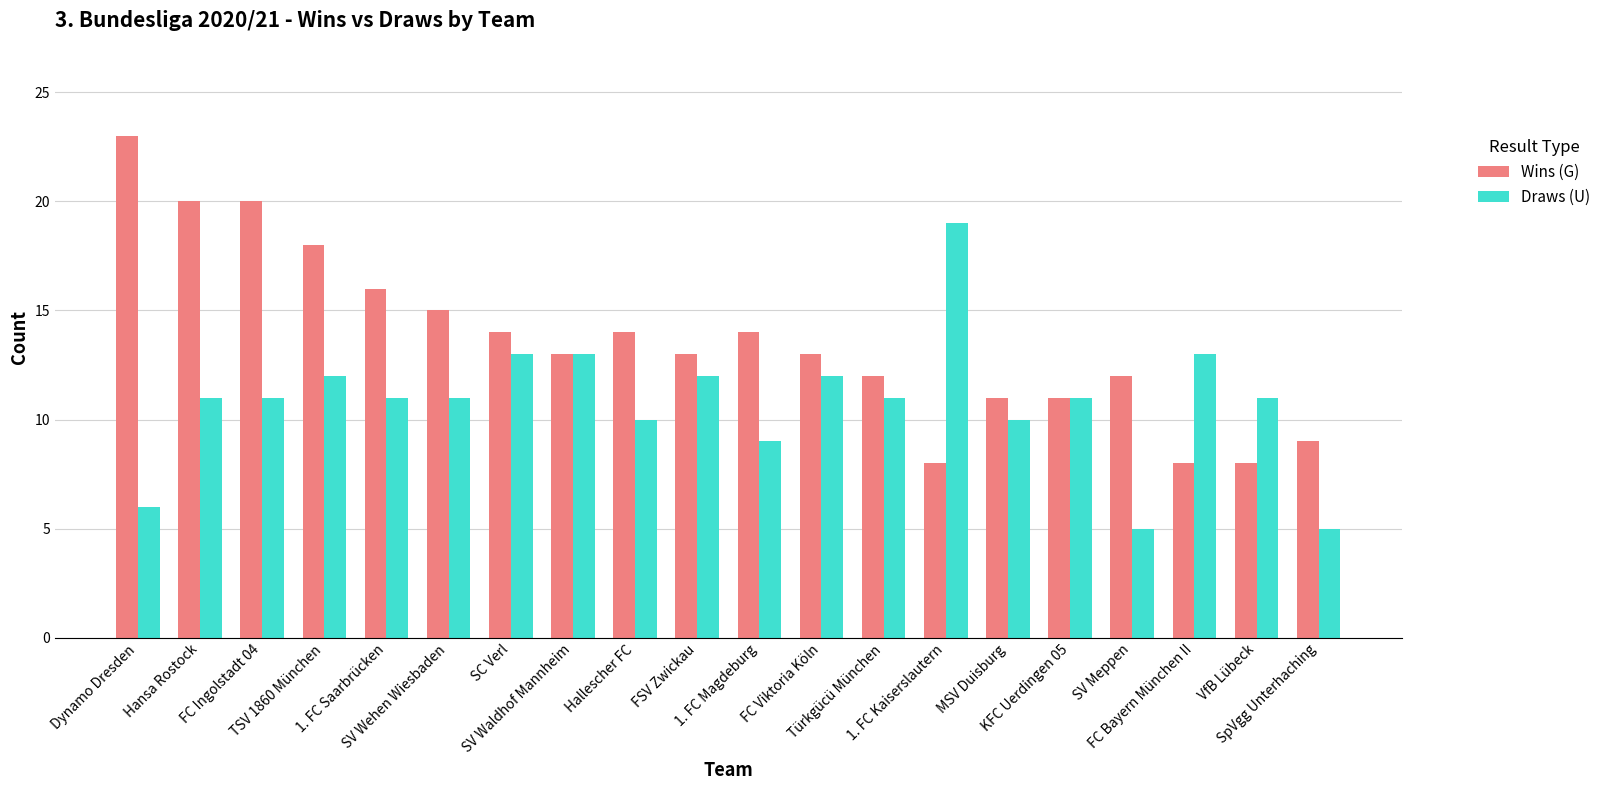

Reading left to right, list all the values displayed in this chart.

Wins (G): 23	20	20	18	16	15	14	13	14	13	14	13	12	8	11	11	12	8	8	9
Draws (U): 6	11	11	12	11	11	13	13	10	12	9	12	11	19	10	11	5	13	11	5